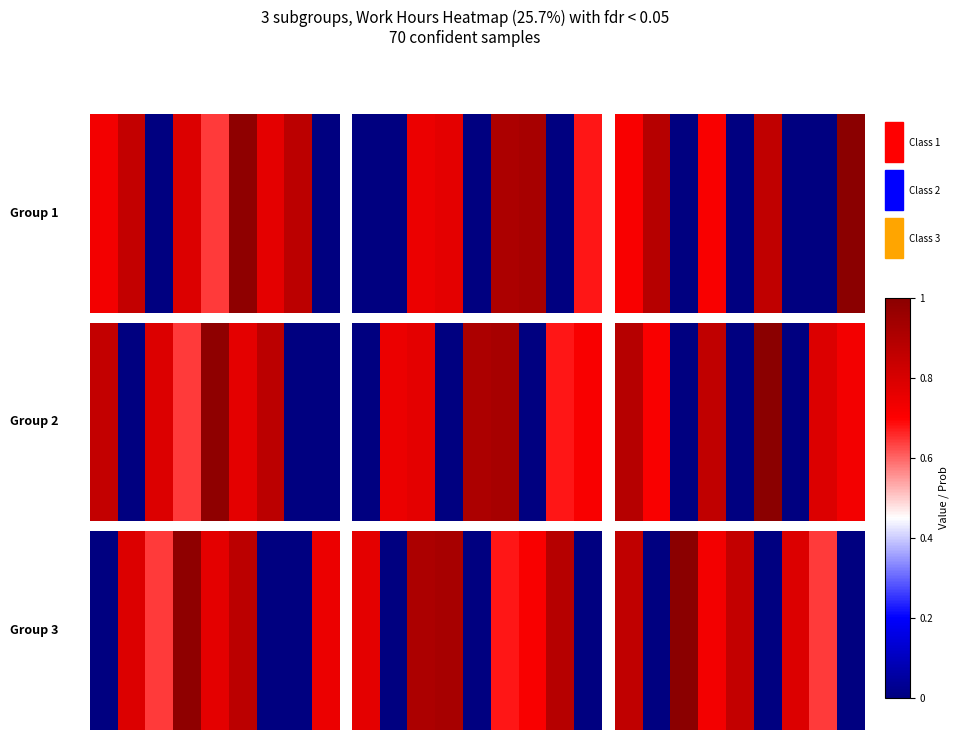

What is the sum of all values?

4.9